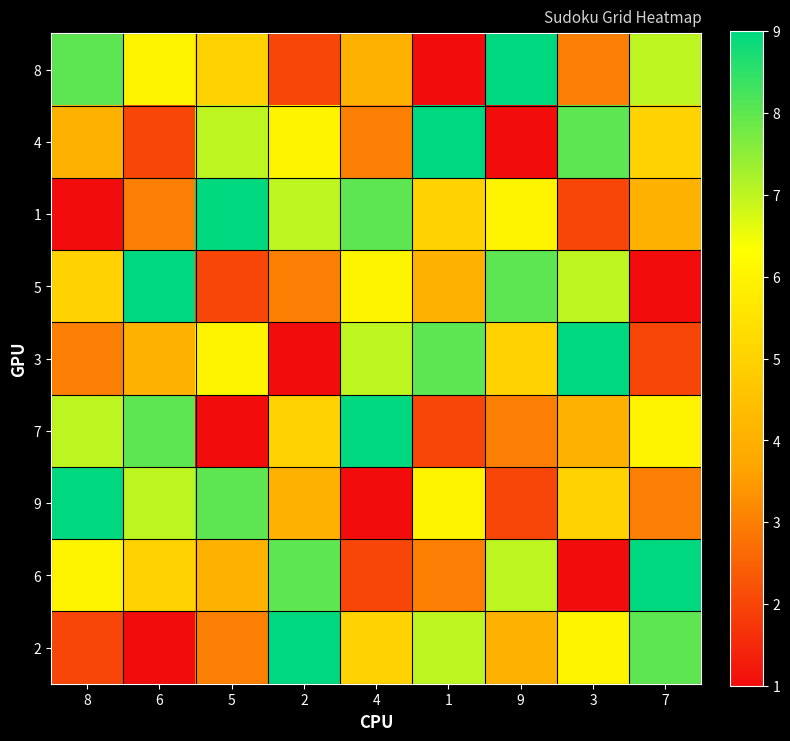

Reading left to right, what are all the values shown in this chart?

8: 8=8	6=6	5=5	2=2	4=4	1=1	9=9	3=3	7=7
4: 8=4	6=2	5=7	2=6	4=3	1=9	9=1	3=8	7=5
1: 8=1	6=3	5=9	2=7	4=8	1=5	9=6	3=2	7=4
5: 8=5	6=9	5=2	2=3	4=6	1=4	9=8	3=7	7=1
3: 8=3	6=4	5=6	2=1	4=7	1=8	9=5	3=9	7=2
7: 8=7	6=8	5=1	2=5	4=9	1=2	9=3	3=4	7=6
9: 8=9	6=7	5=8	2=4	4=1	1=6	9=2	3=5	7=3
6: 8=6	6=5	5=4	2=8	4=2	1=3	9=7	3=1	7=9
2: 8=2	6=1	5=3	2=9	4=5	1=7	9=4	3=6	7=8